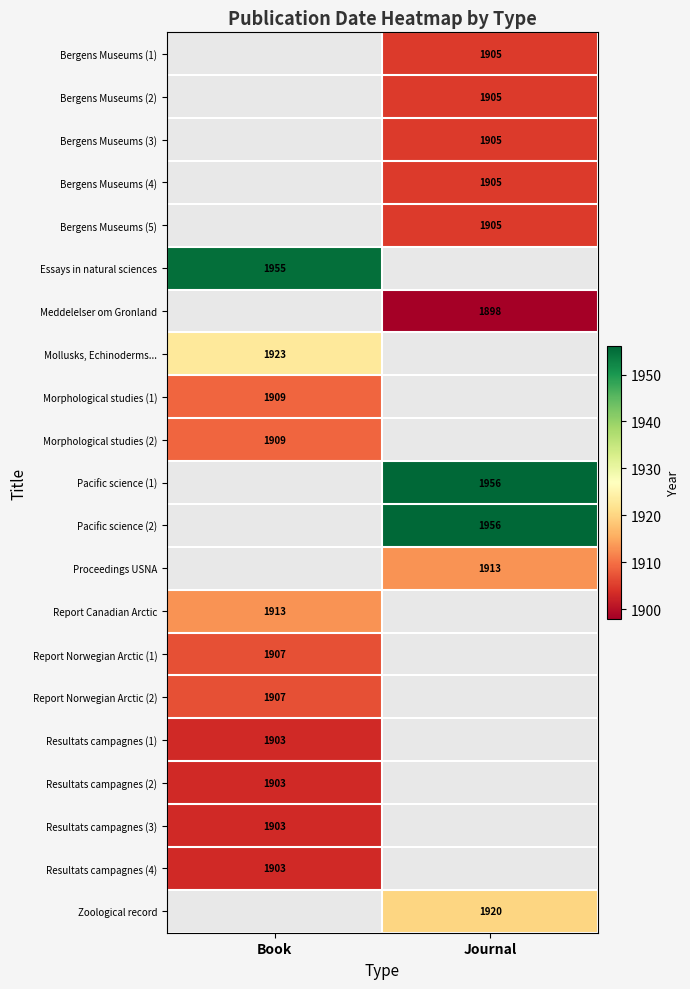

Which label corresponds to the largest value in the chart?

Journal